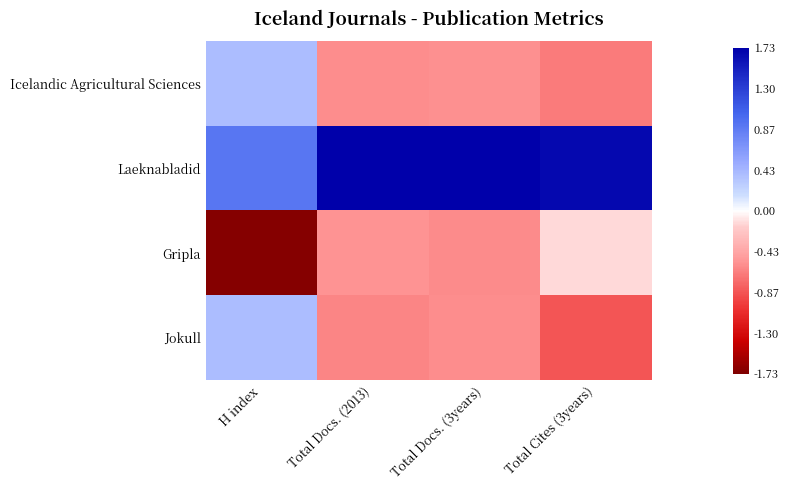

Which series has the largest range (max minus min)?

Gripla